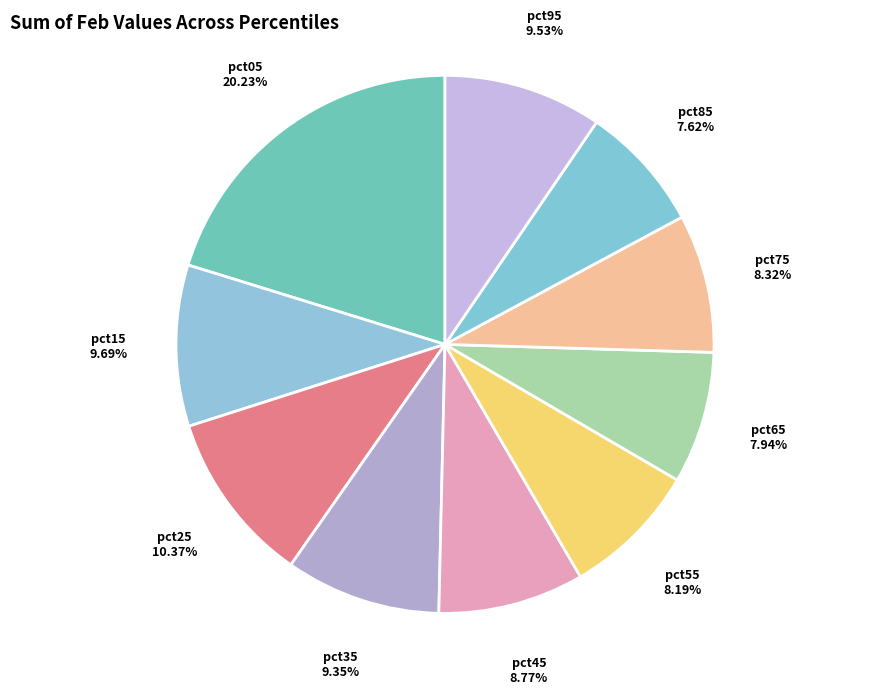

Does any single category account for the majority?

No